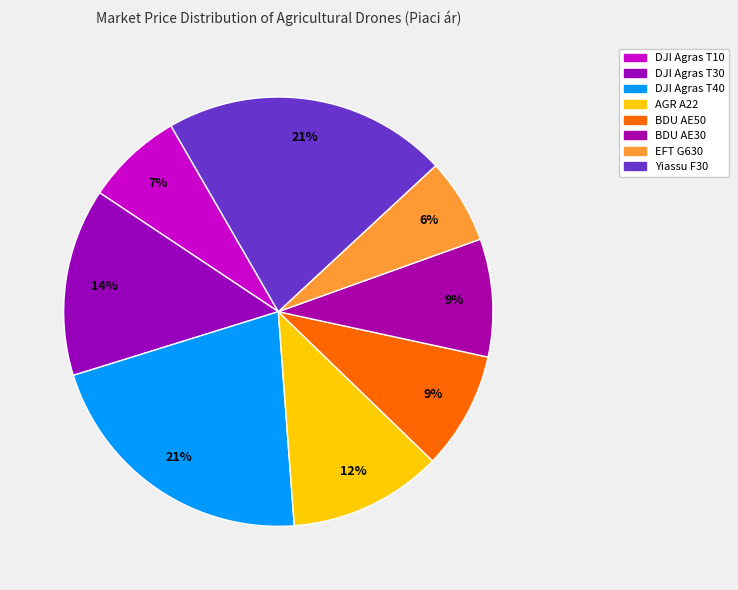

How many segments does this pie chart have?

8